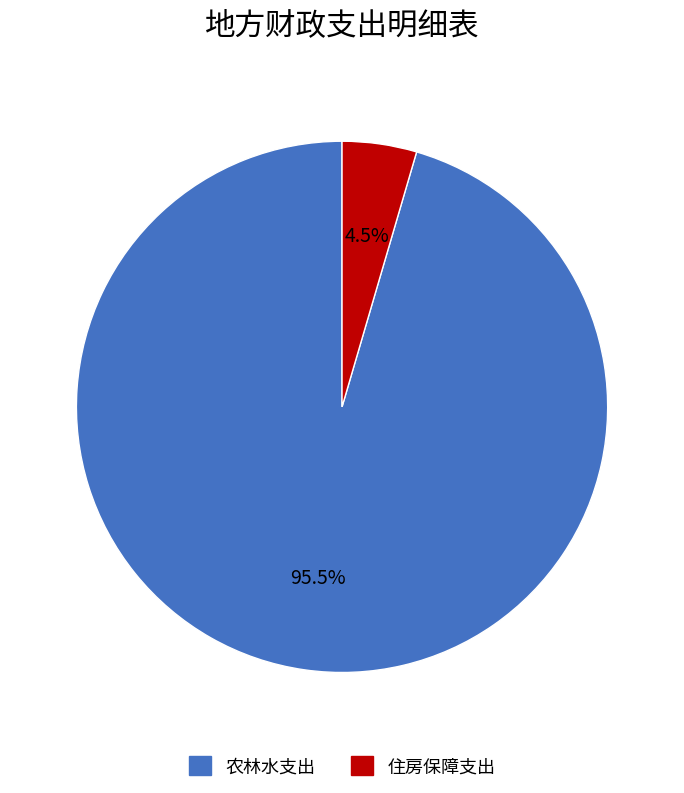

Which has a higher value, 住房保障支出 or 农林水支出?

农林水支出